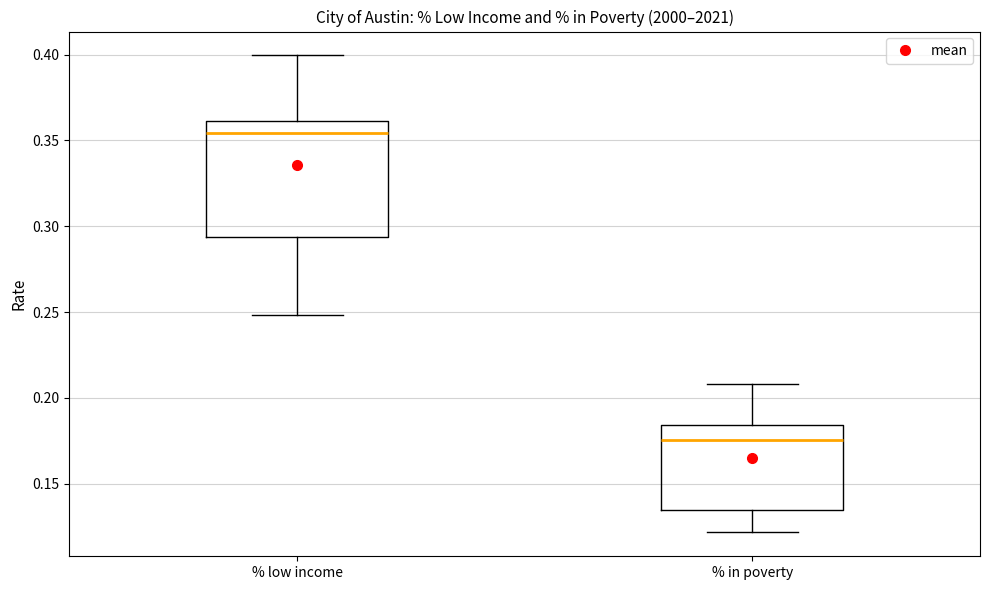

Reading left to right, transcribe this box plot: for each box, give where its median line is, the range the box spans, and where its two whiskers end, as read against the y-axis. The values are not printed on the chart, so give them approximately, as read against the axis.

% low income: median 0.355, box 0.295 to 0.360, whiskers 0.250 to 0.400
% in poverty: median 0.175, box 0.135 to 0.185, whiskers 0.120 to 0.210